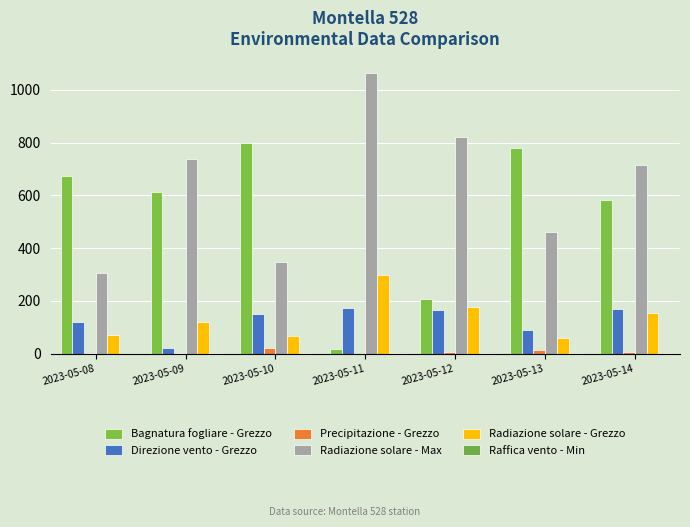

How many values in the Radiazione solare - Max series exceed 714?

4